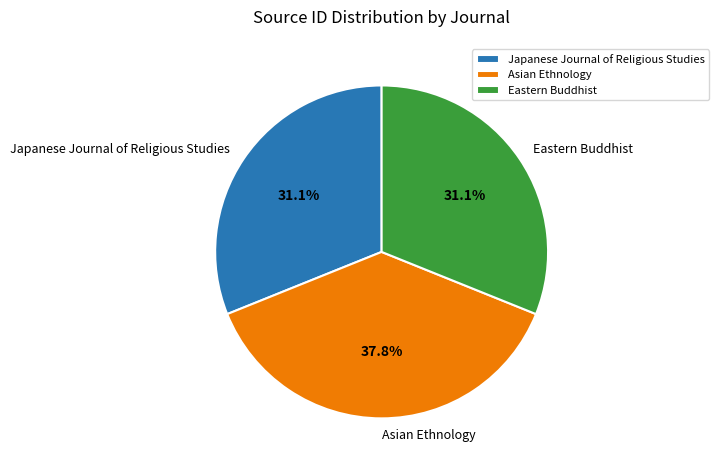

What percentage is NOT represented by Asian Ethnology?

62.2%